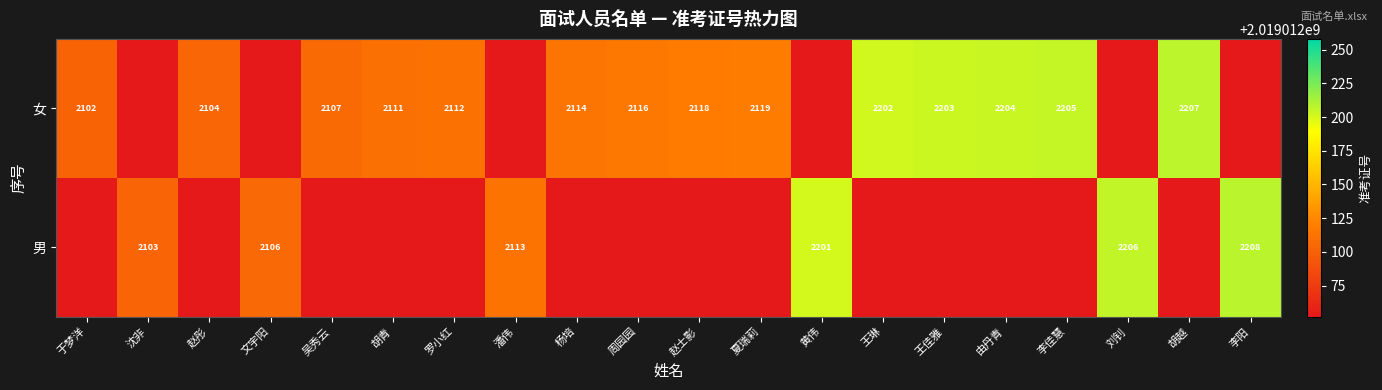

Count the number of data series in this chart.

2